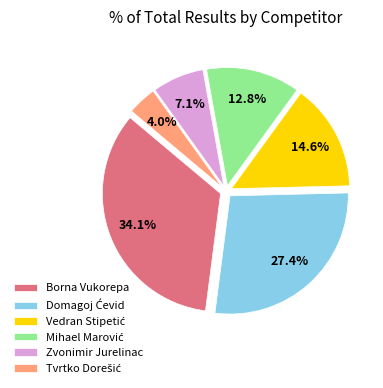

What is the largest slice in the pie chart?

Borna Vukorepa